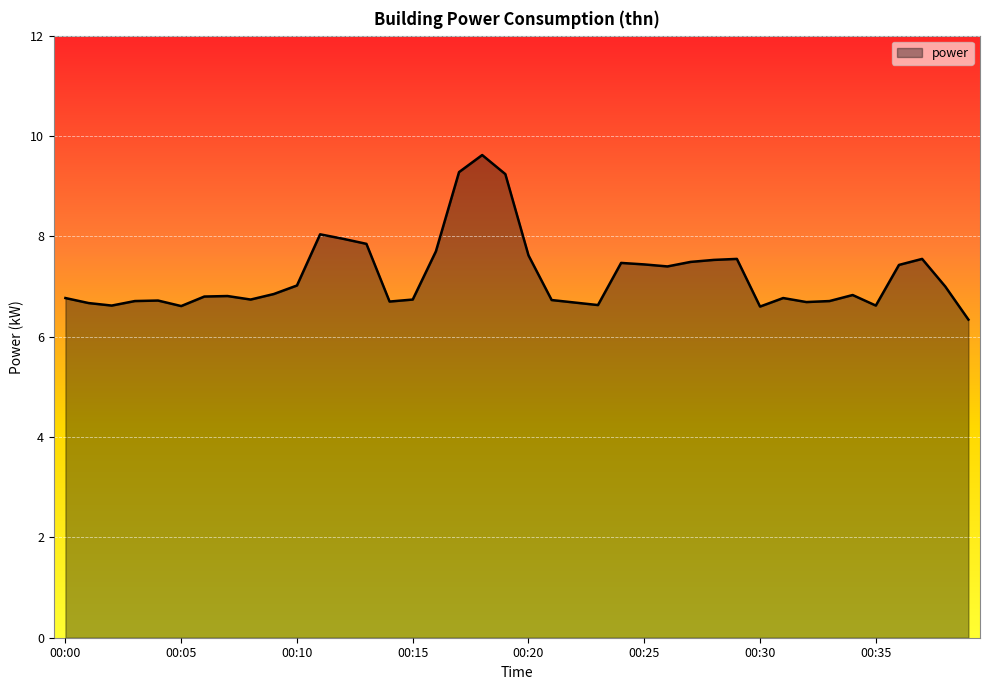

What is the difference between the maximum and minimum values?

3.3